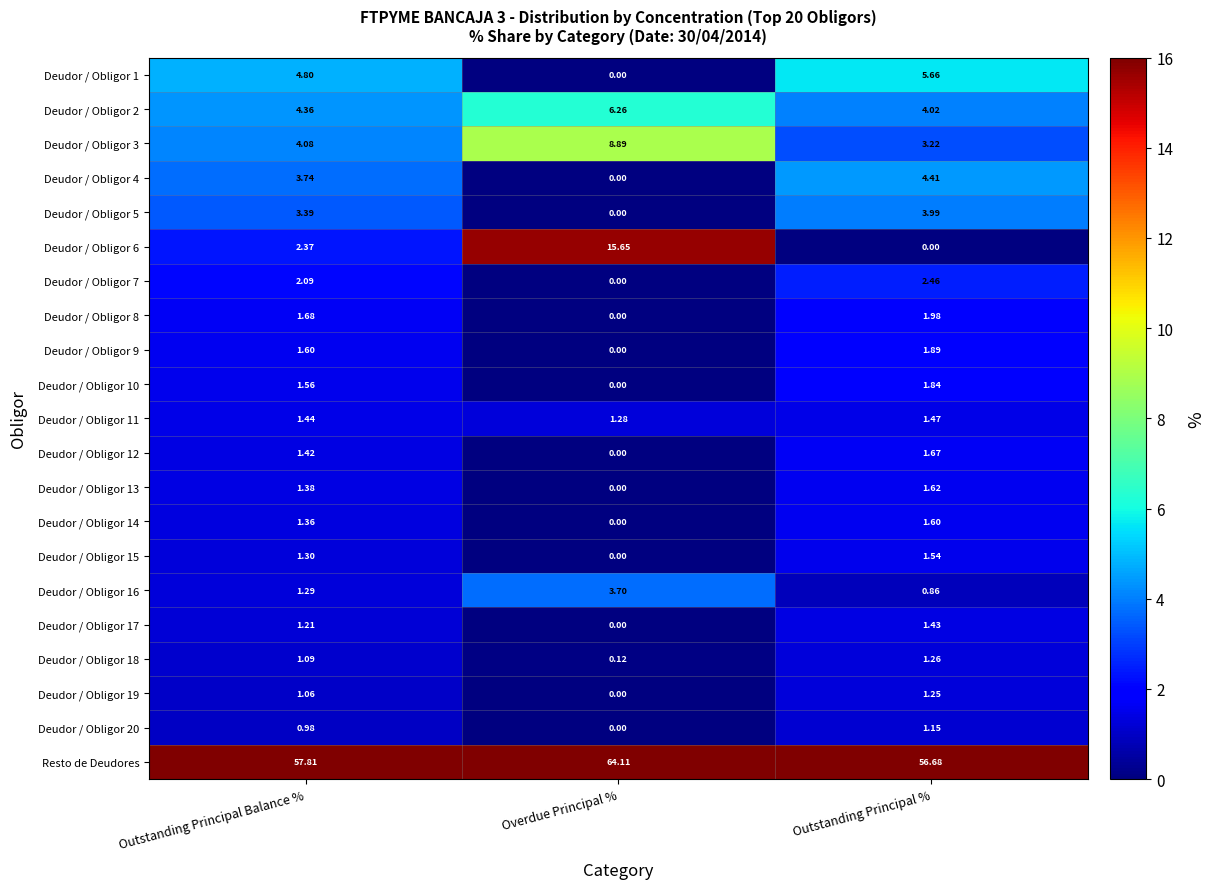

At which label does Deudor / Obligor 10 first exceed 1?

Outstanding Principal Balance %